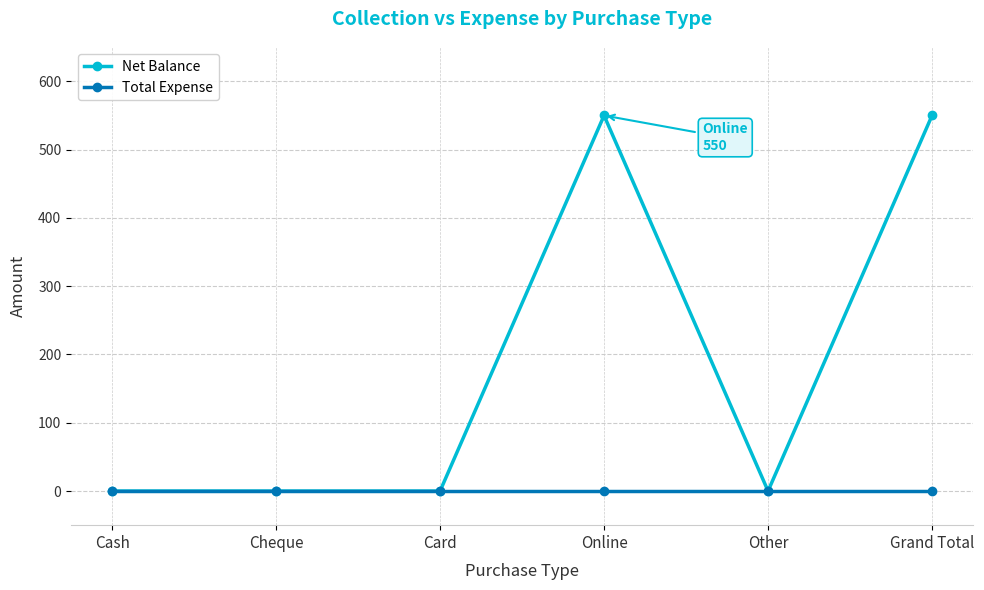

Which series has the largest range (max minus min)?

Net Balance